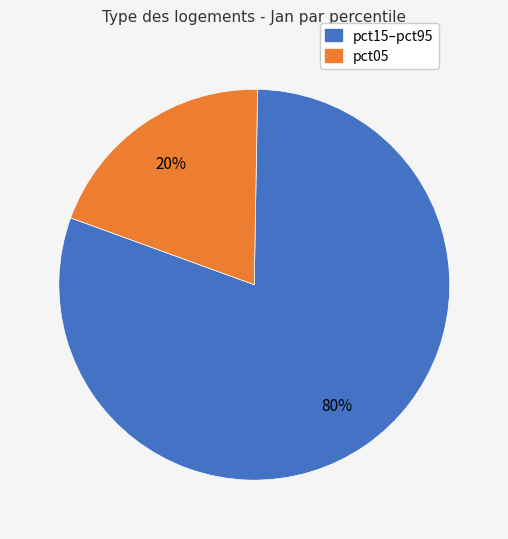

How many slices are in this pie chart?

2